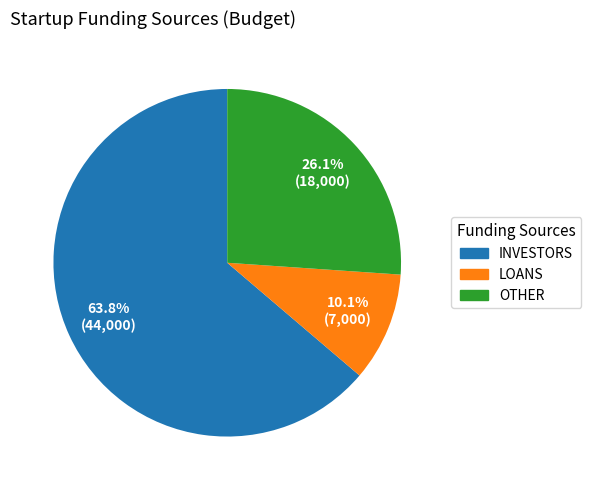

Is it true that OTHER is 31% of the pie?

False